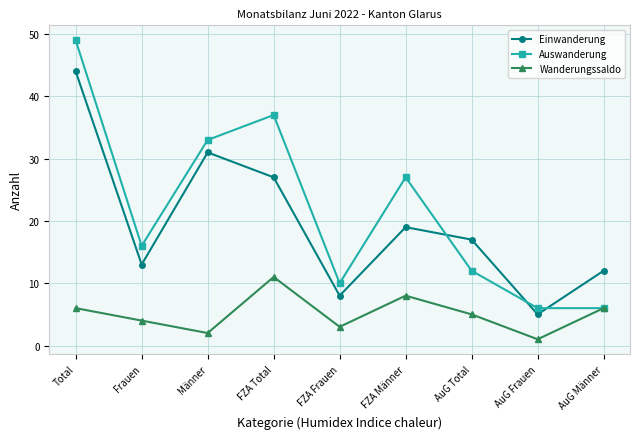

Does the chart display data point markers on the line(s)?

Yes